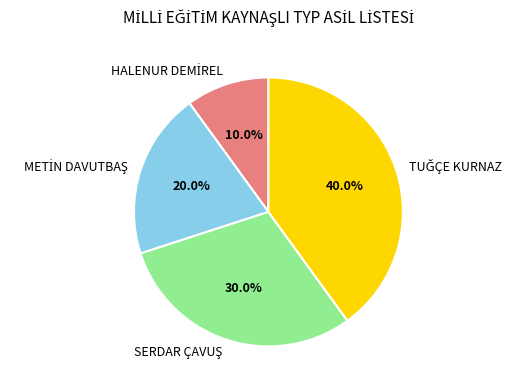

Is there a majority slice in this chart?

No